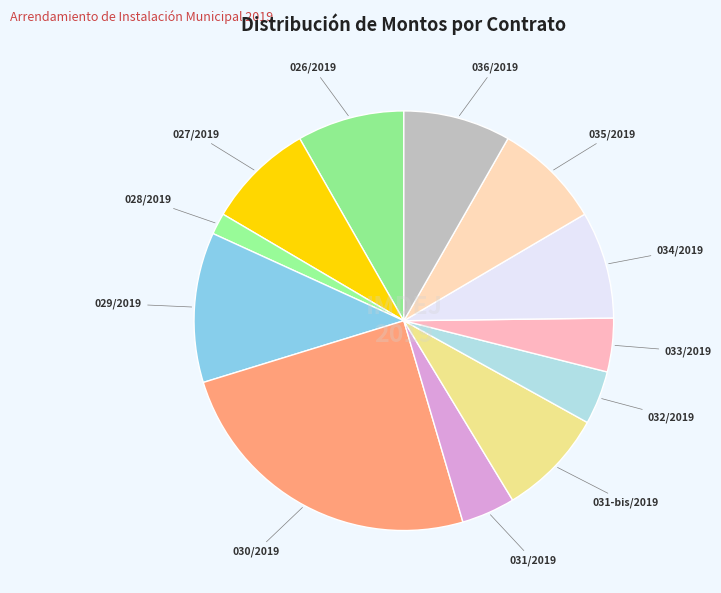

Combined, do 033/2019 and 031-bis/2019 account for over 50%?

No